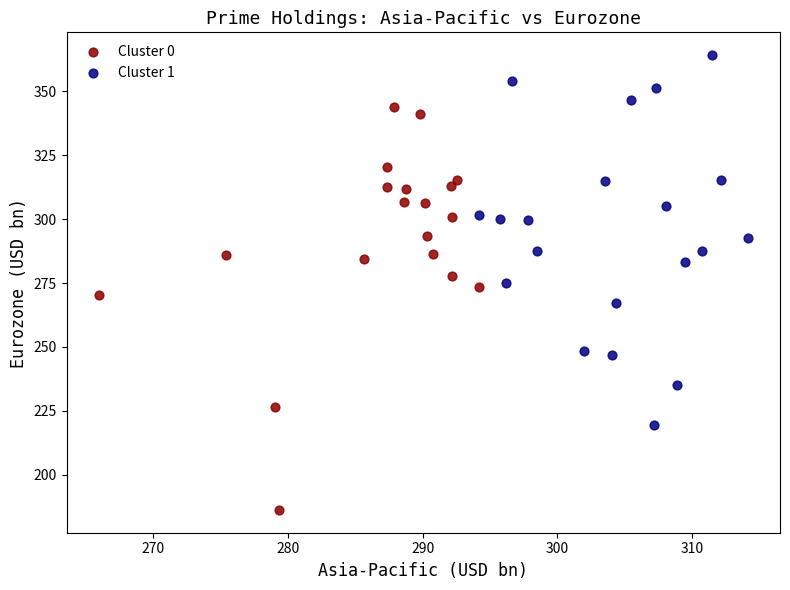

Which series reaches the minimum Y coordinate?

Cluster 0